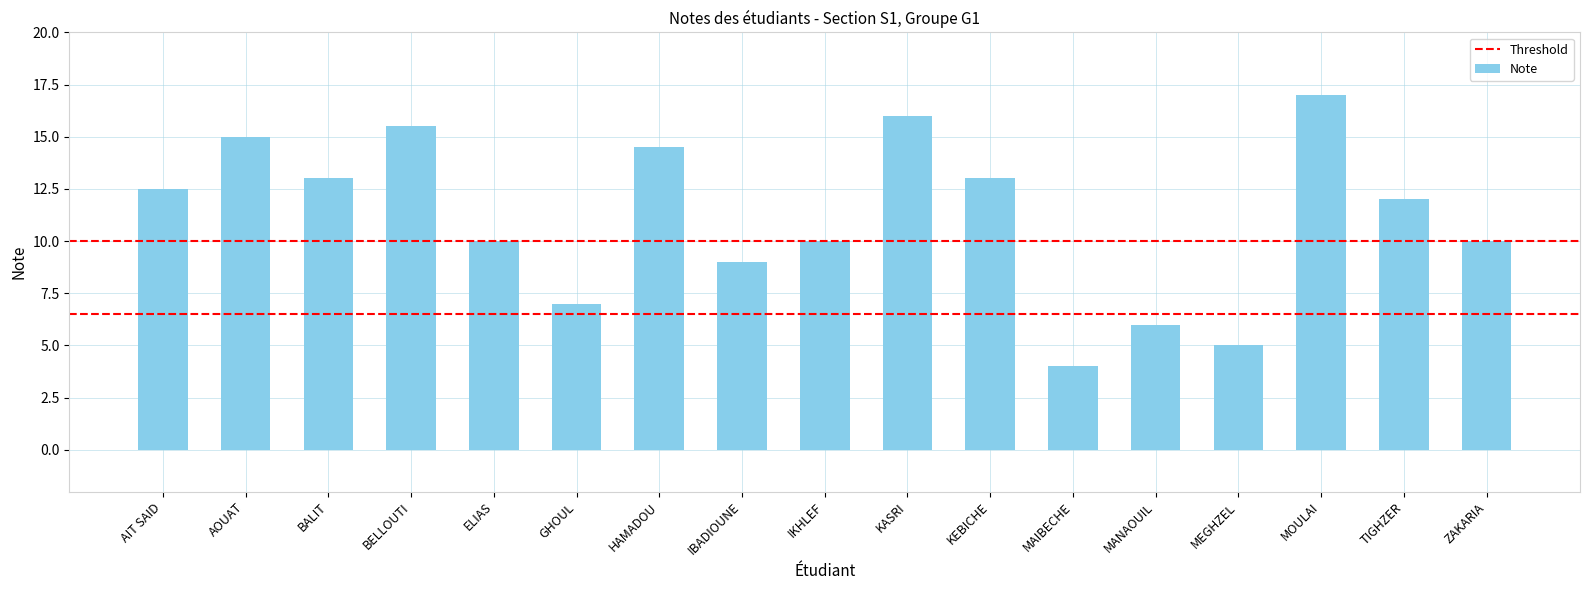

True or false: the data shows 16.0 at KASRI.

True